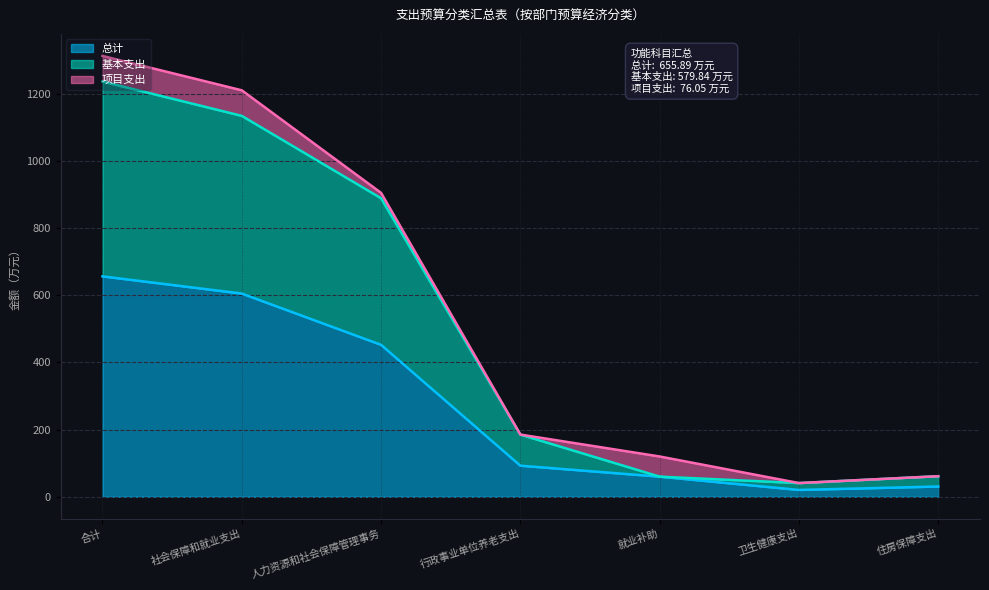

Does the chart display data point markers on the line(s)?

No